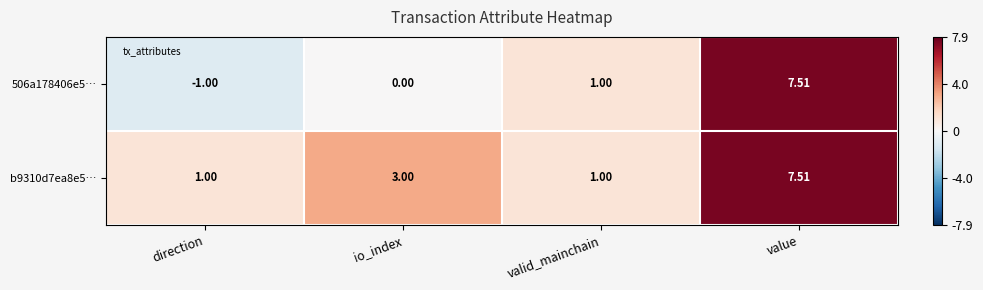

At which category is the sum across all series the highest?

value